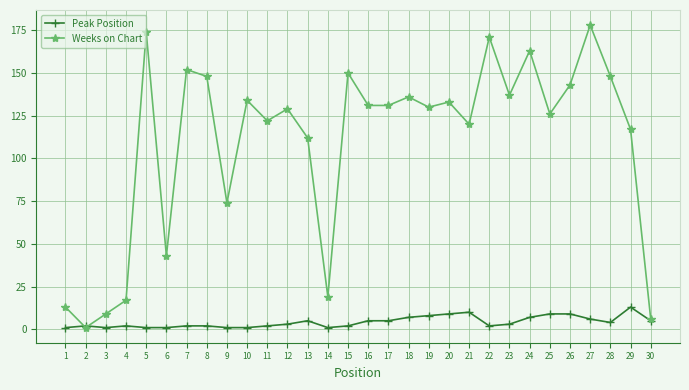

Is the value of Weeks on Chart at 7 greater than the value of Peak Position at 23?

Yes